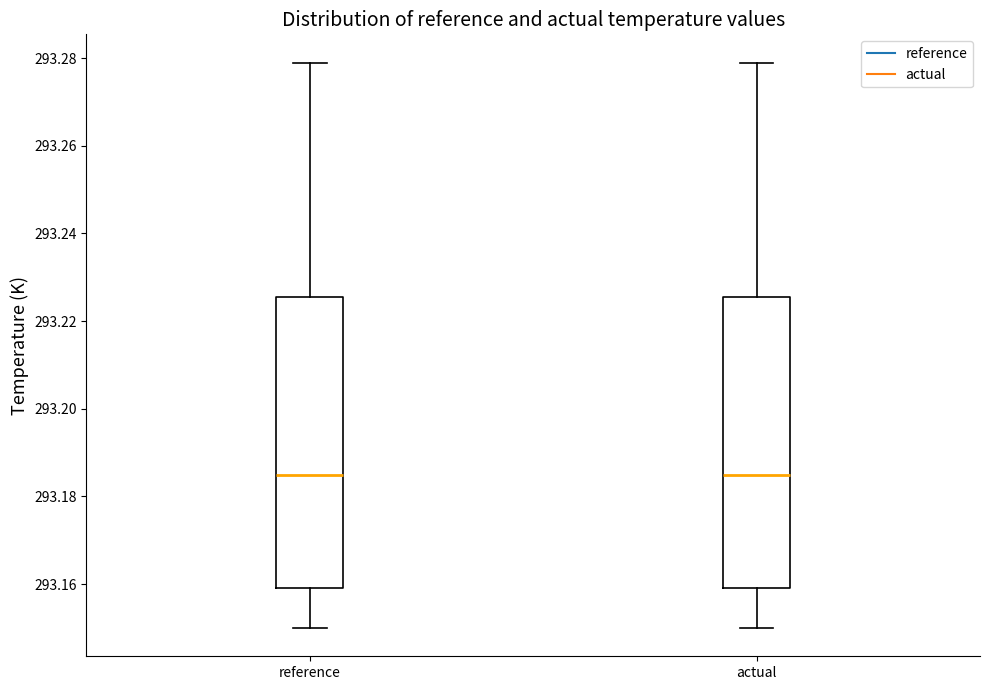

Where does the median line of the box for actual sit on the y-axis? The values are not printed on the chart, so give them approximately, as read against the axis.

293.184